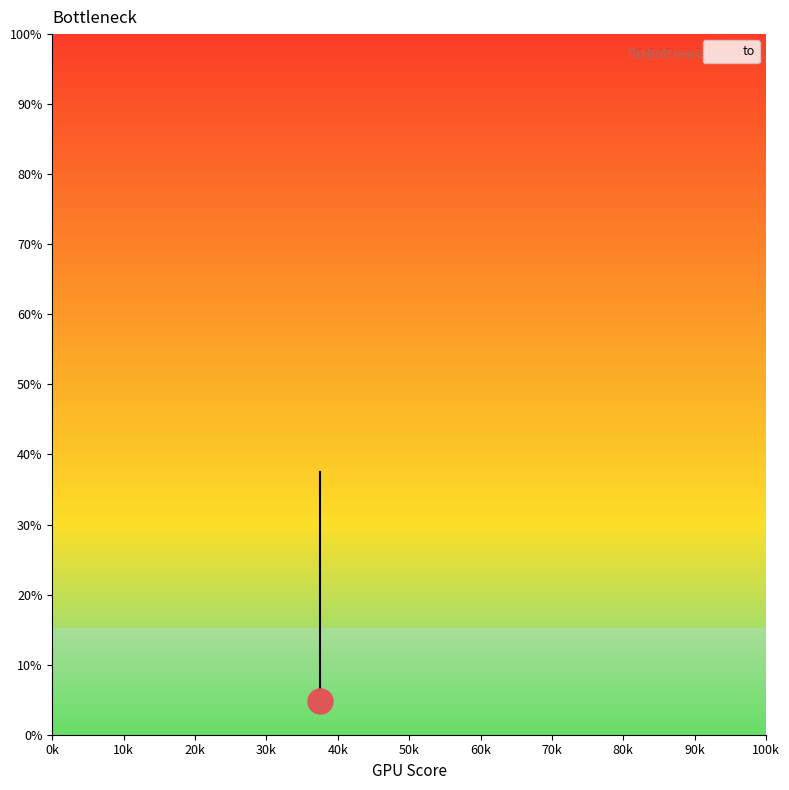

Reading left to right, transcribe all the data shown in this chart.

4801	4801	37564